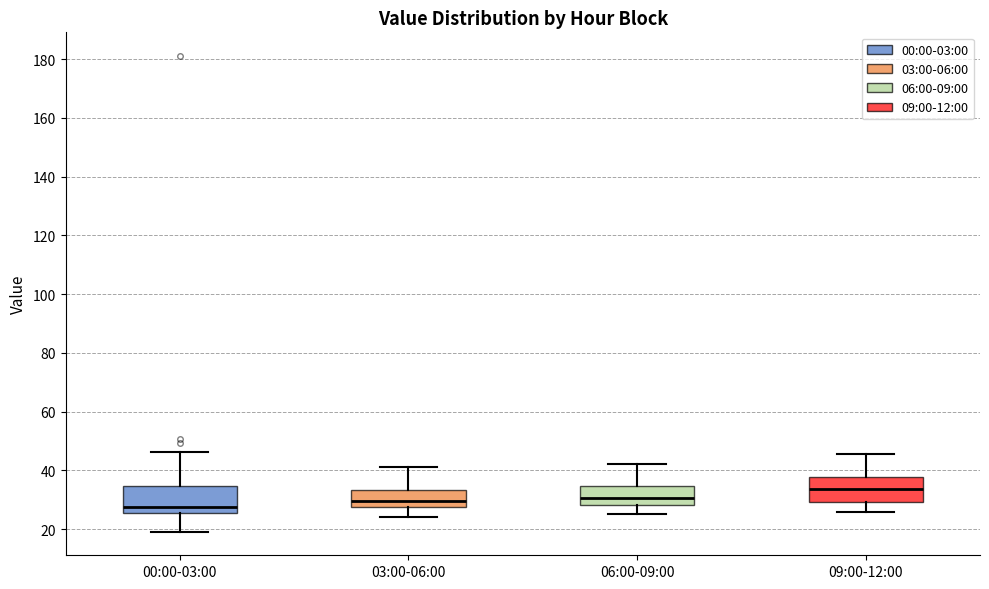

Which box's median line is the highest?

09:00-12:00